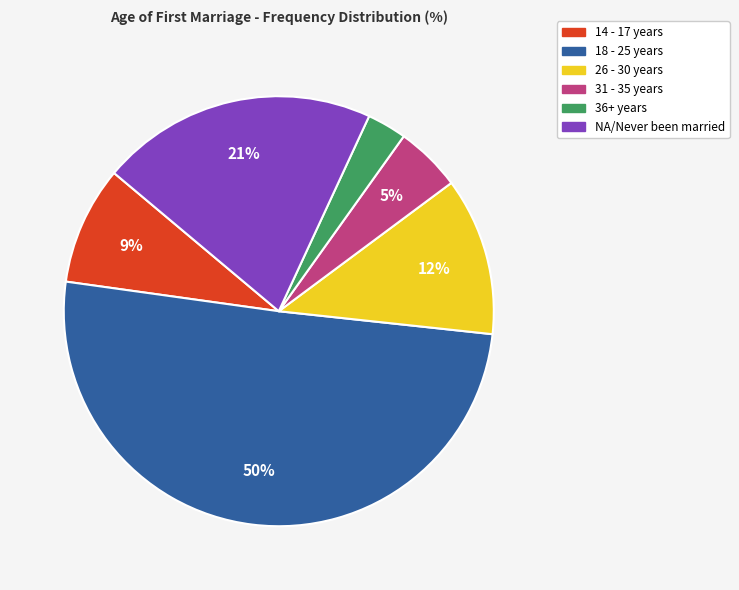

How many segments does this pie chart have?

6